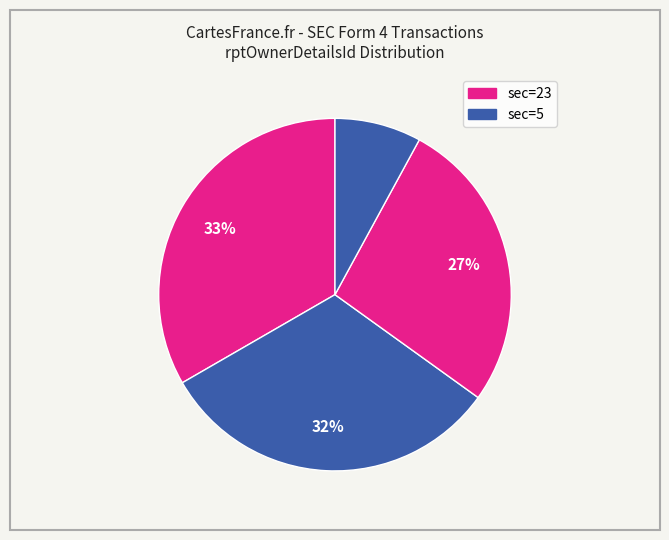

How many segments does this pie chart have?

4